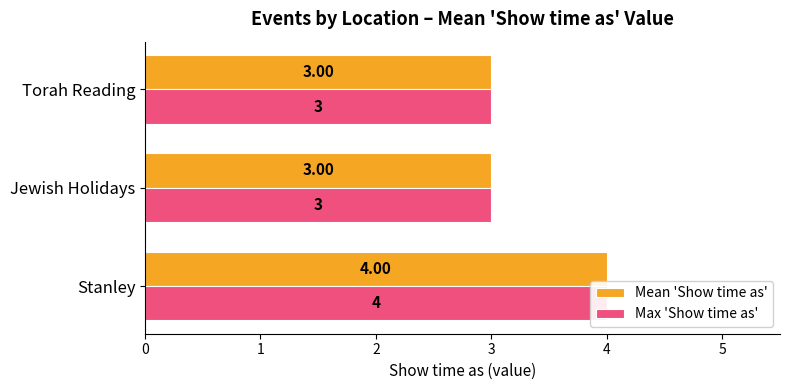

True or false: Mean 'Show time as' has a value of 3 at Torah Reading.

True